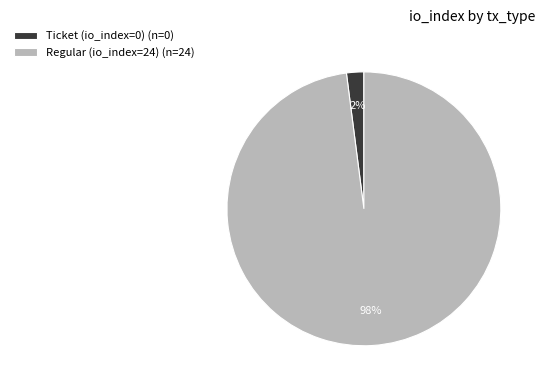

Combined, do Ticket (io_index=0) (n=0) and Regular (io_index=24) (n=24) account for over 50%?

Yes